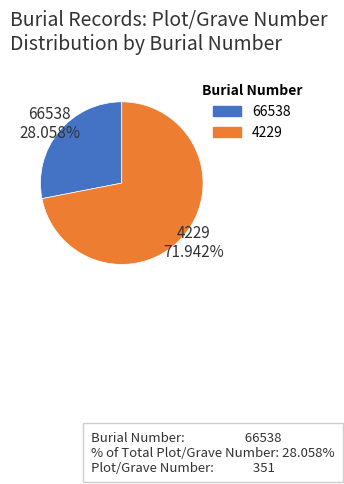

How much of the chart is everything except 4229?

28.1%